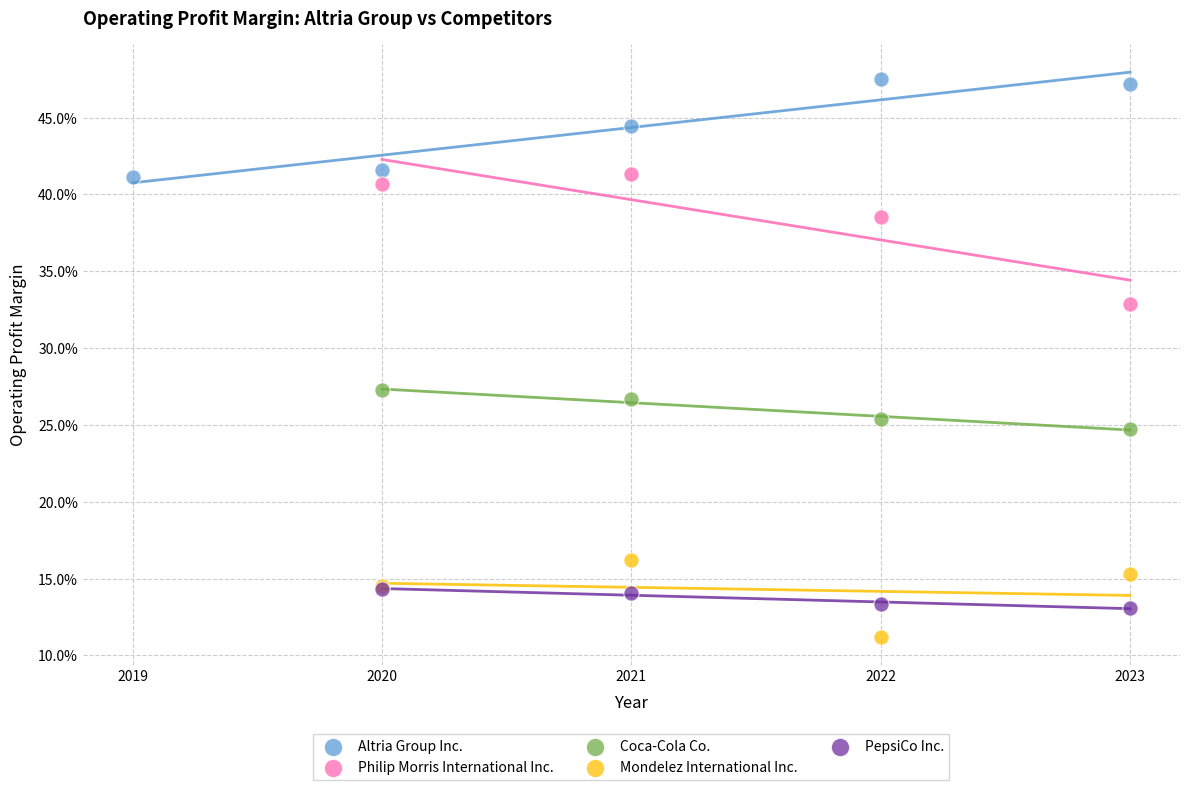

What are all the series names shown in the legend?

Altria Group Inc., Philip Morris International Inc., Coca-Cola Co., Mondelez International Inc., PepsiCo Inc.